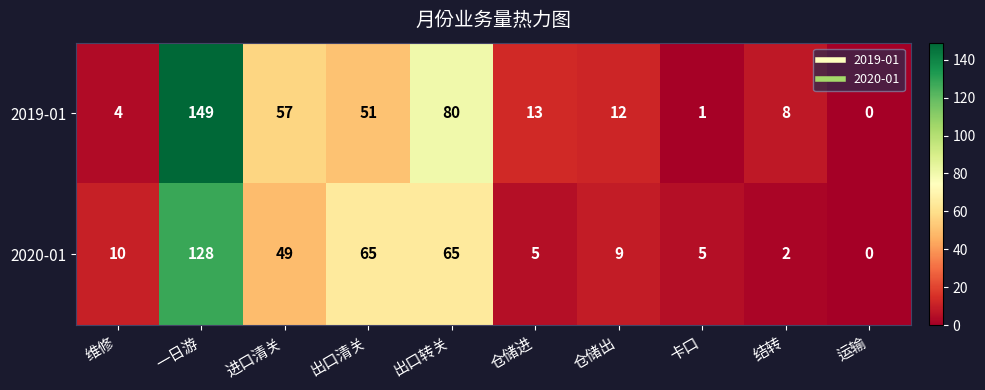

Which label corresponds to the largest value in the chart?

一日游